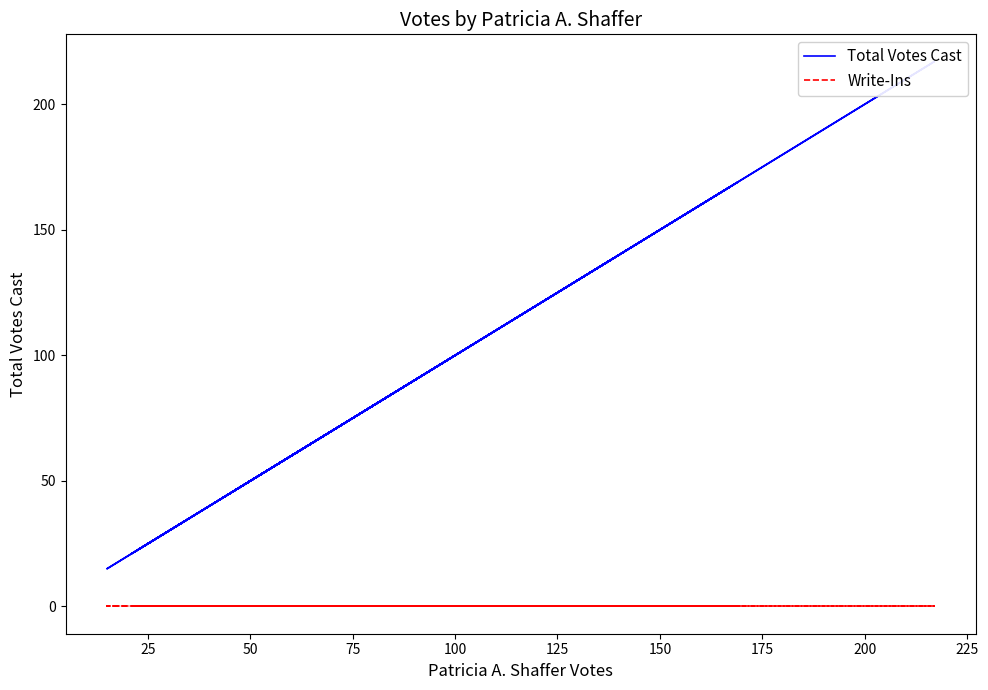

What is the greatest value displayed?

217